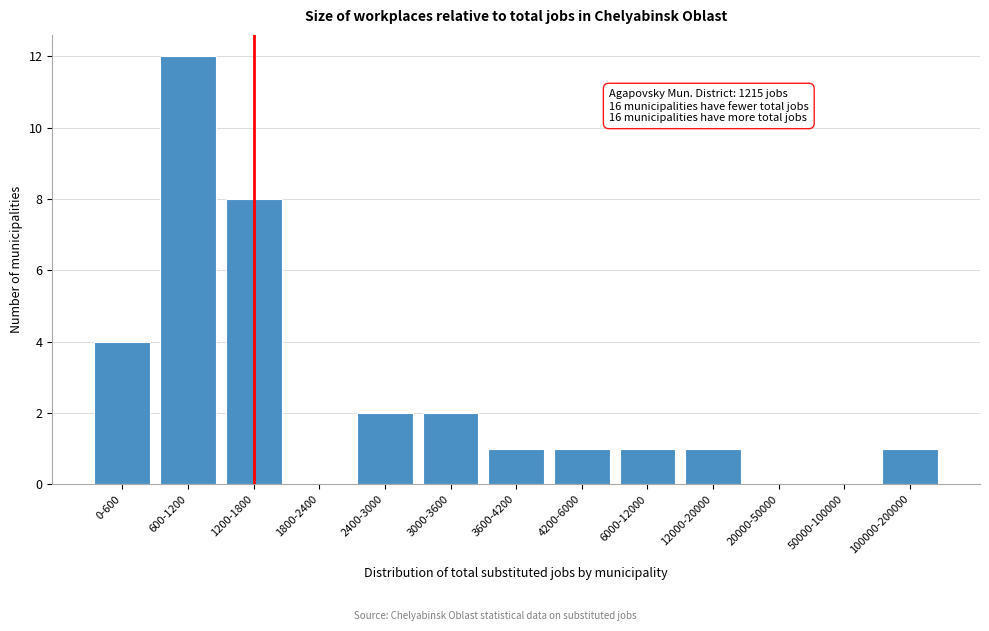

Reading left to right, what are all the values shown in this chart?

0-600=4	600-1200=12	1200-1800=8	1800-2400=0	2400-3000=2	3000-3600=2	3600-4200=1	4200-6000=1	6000-12000=1	12000-20000=1	20000-50000=0	50000-100000=0	100000-200000=1